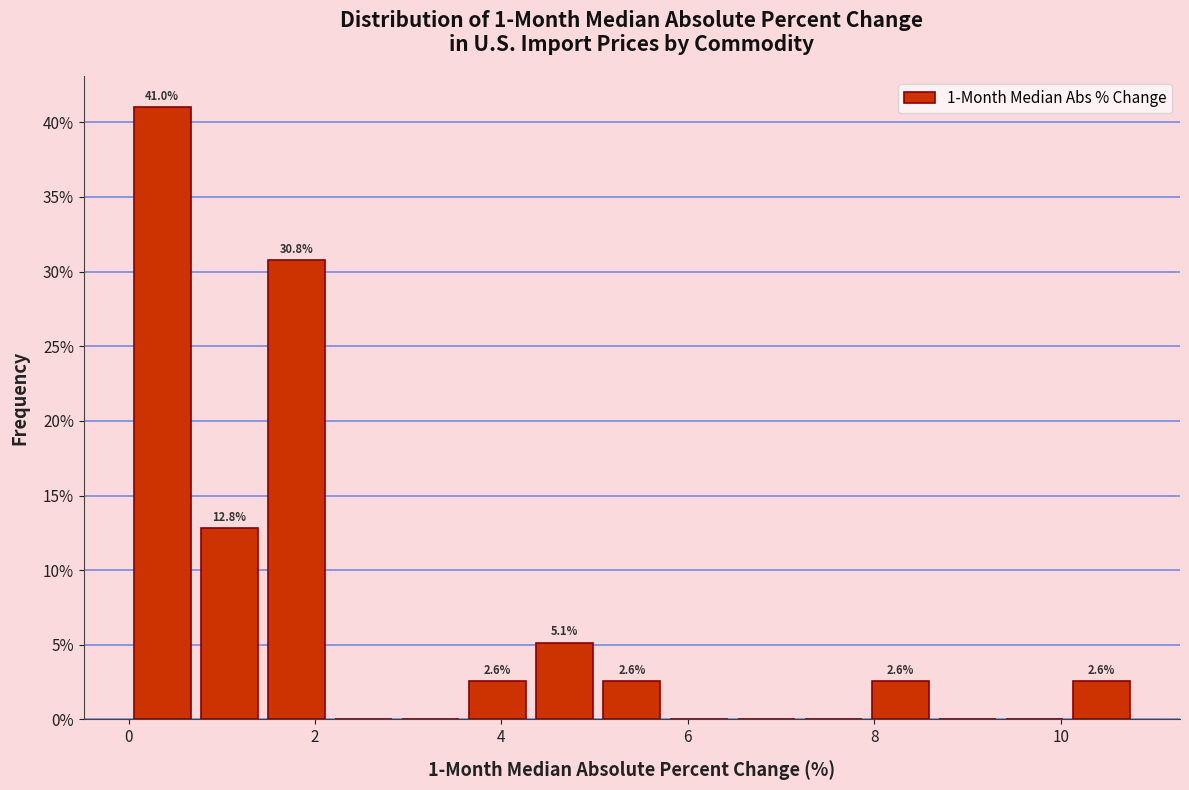

Read against the x-axis, roughly where is the centre of the tallest bar?

0.4